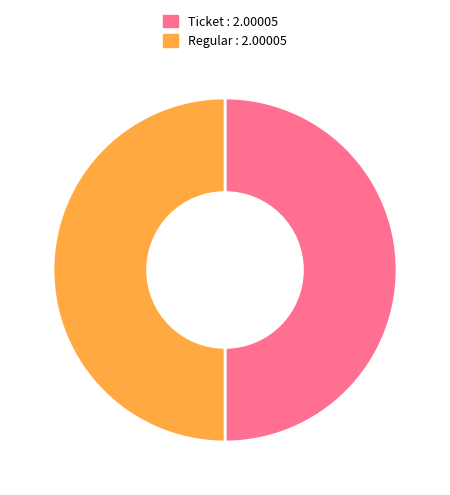

Count the number of slices in the pie.

2